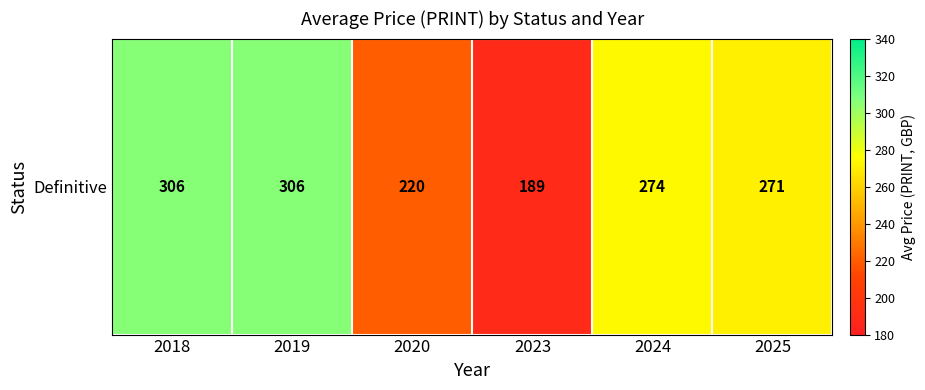

How many categories are shown in the chart?

6